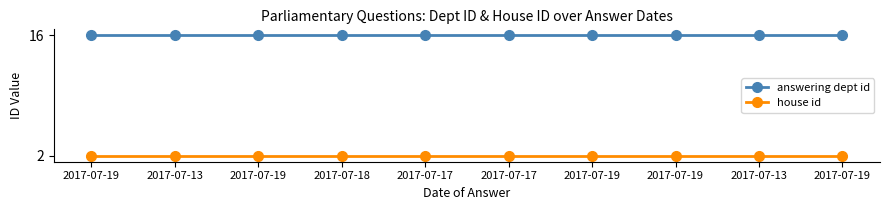

True or false: house id and answering dept id intersect in this chart.

False